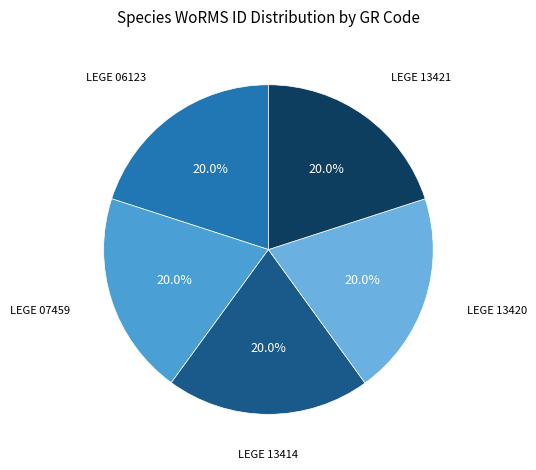

How many slices are in this pie chart?

5